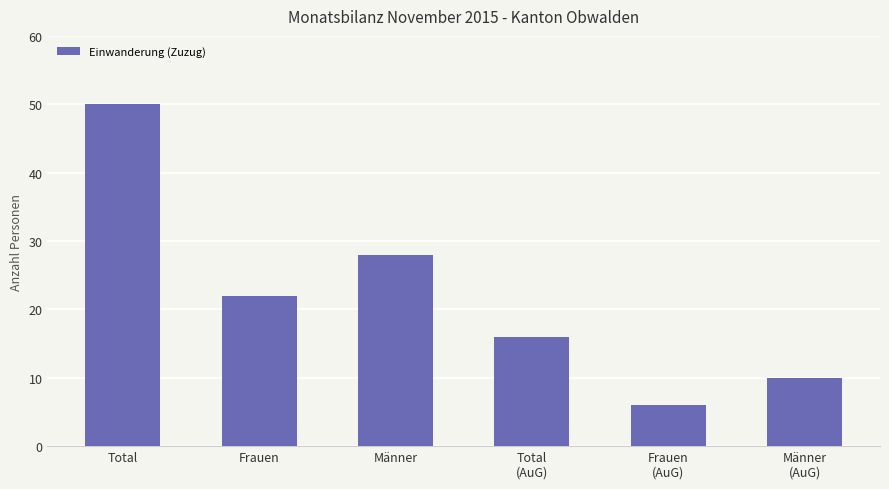

What is the difference between the maximum and minimum values?

44